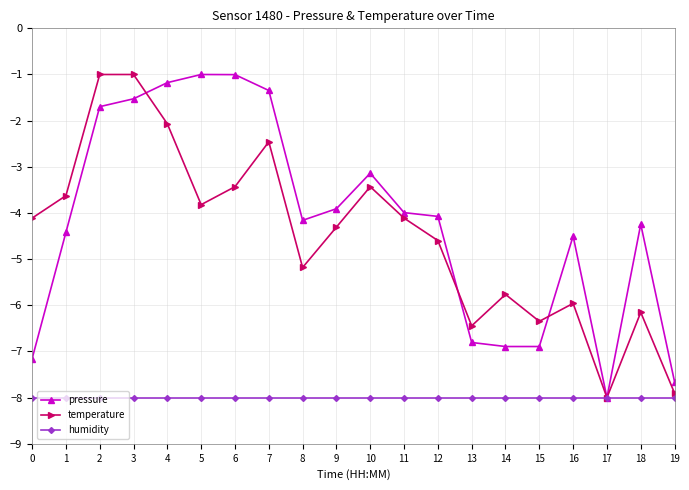

What is the minimum value for pressure?

-8.0